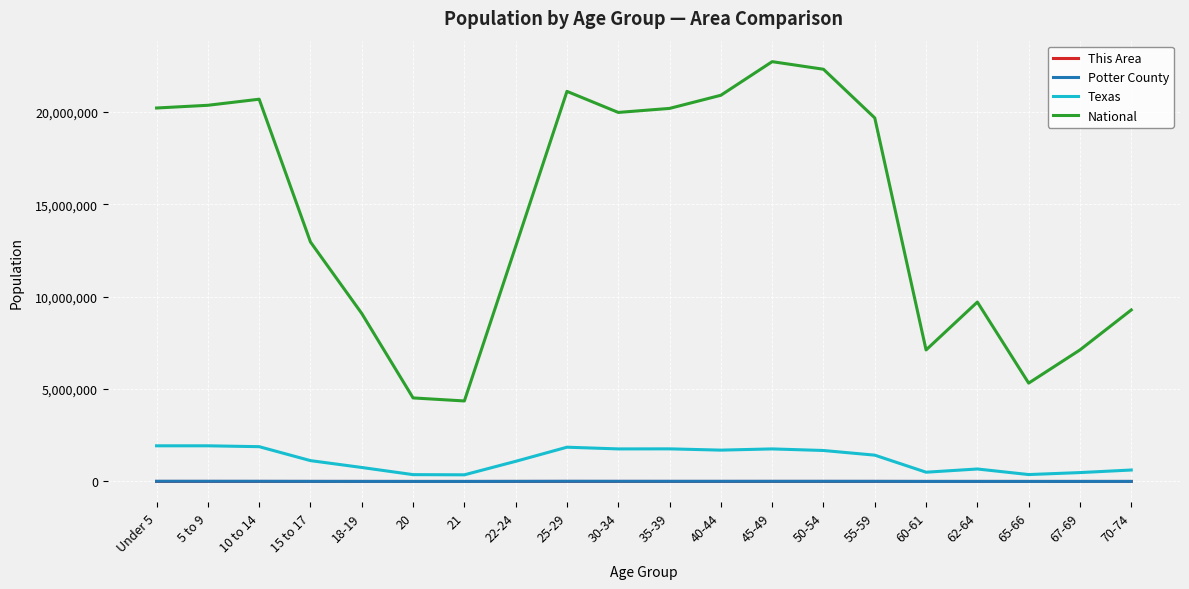

What is the minimum value shown in the chart?

32